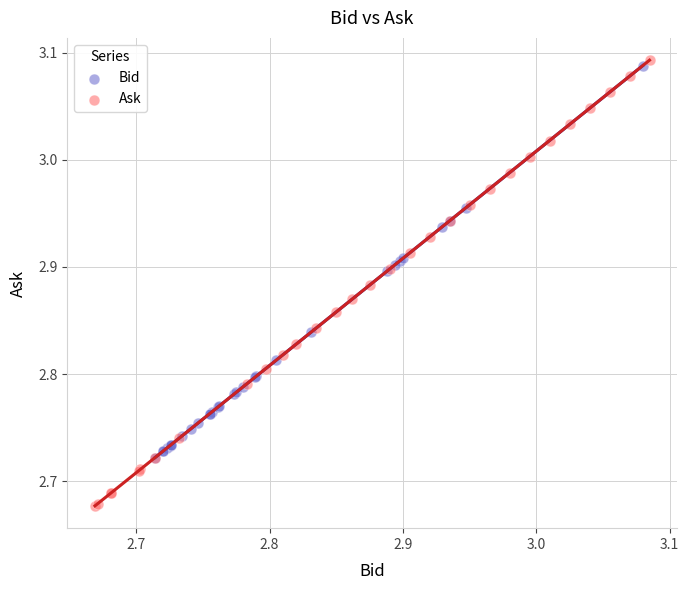

What are all the series names shown in the legend?

Bid, Ask